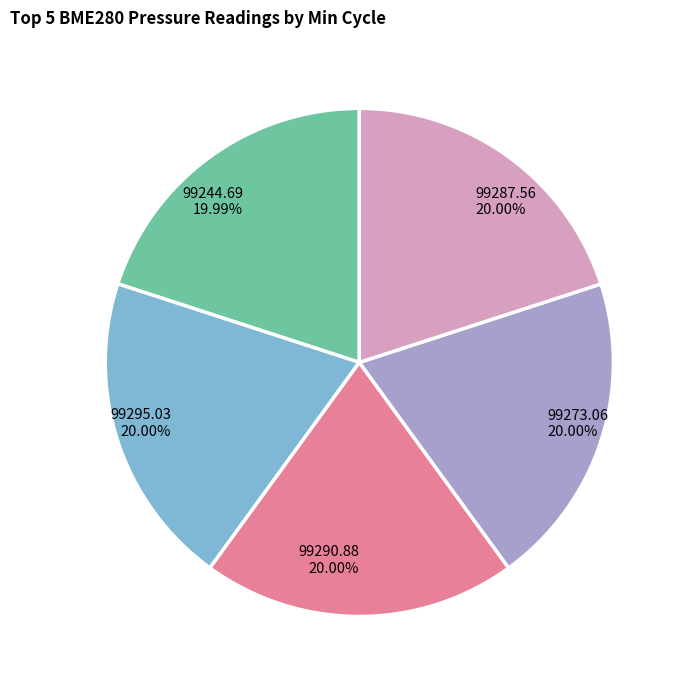

Is there any slice that represents more than half of the pie?

No